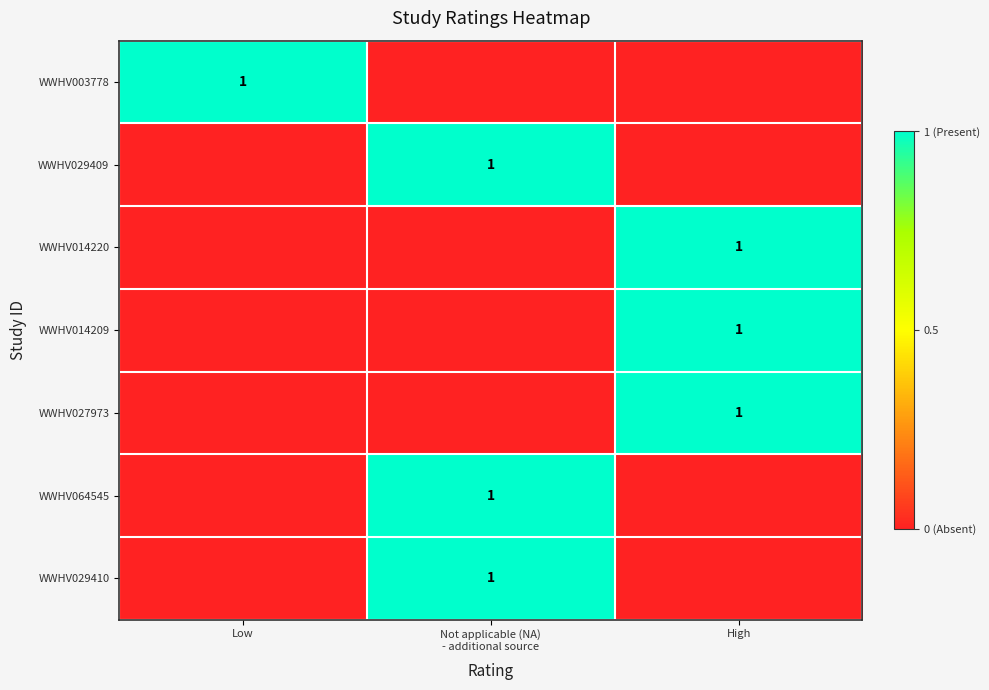

Is the value of WWHV064545 at Low greater than the value of WWHV014220 at Low?

No